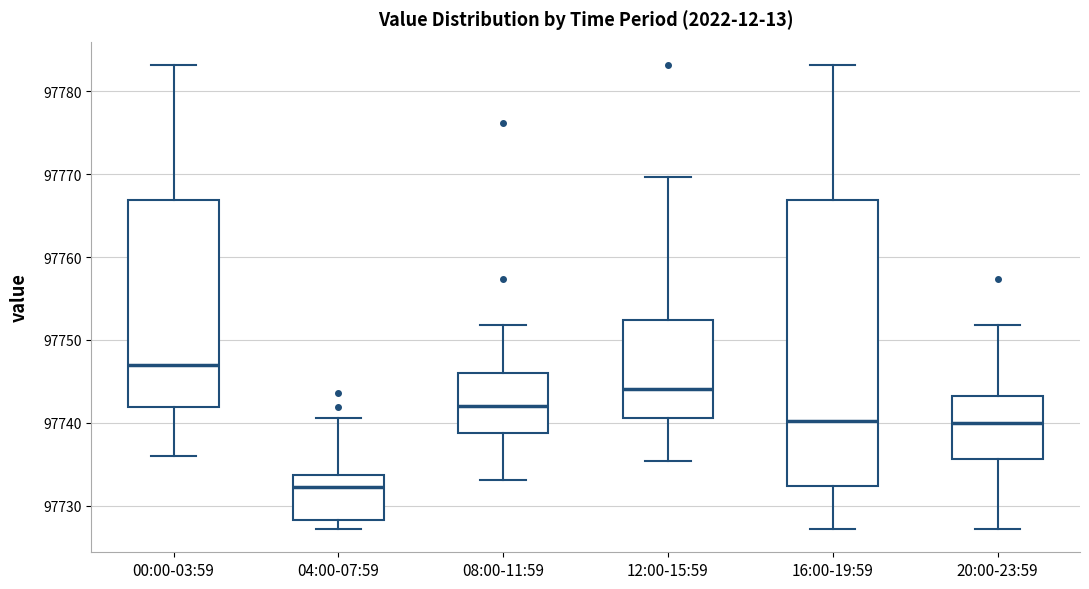

Which box is the tallest, from its lower edge to its upper edge?

16:00-19:59